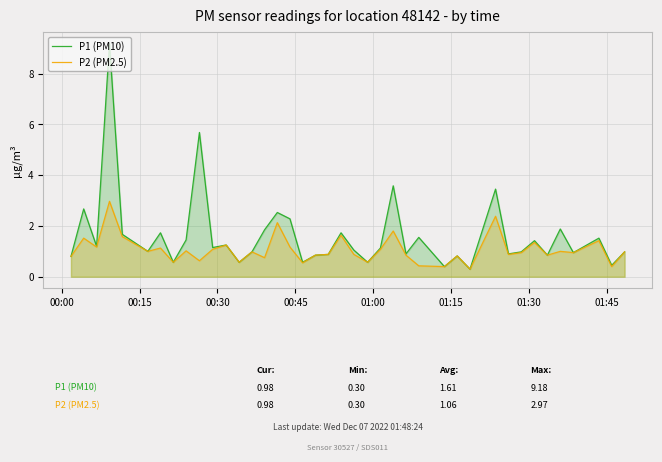

Reading left to right, extract all data points from this chart.

P1 (PM10): 0.8	2.7	1.2	9.2	1.7	1.0	1.7	0.6	1.4	5.7	1.1	1.2	0.6	1.0	1.9	2.5	2.3	0.6	0.8	0.9	1.7	1.1	0.6	1.1	3.6	0.9	1.6	0.4	0.8	0.3	3.5	0.9	1.0	1.4	0.8	1.9	0.9	1.5	0.5	1.0
P2 (PM2.5): 0.8	1.5	1.2	3.0	1.6	1.0	1.1	0.6	1.0	0.6	1.1	1.2	0.6	1.0	0.8	2.1	1.2	0.6	0.8	0.9	1.6	0.9	0.6	1.1	1.8	0.8	0.4	0.4	0.8	0.3	2.4	0.9	0.9	1.4	0.8	1.0	0.9	1.4	0.4	1.0